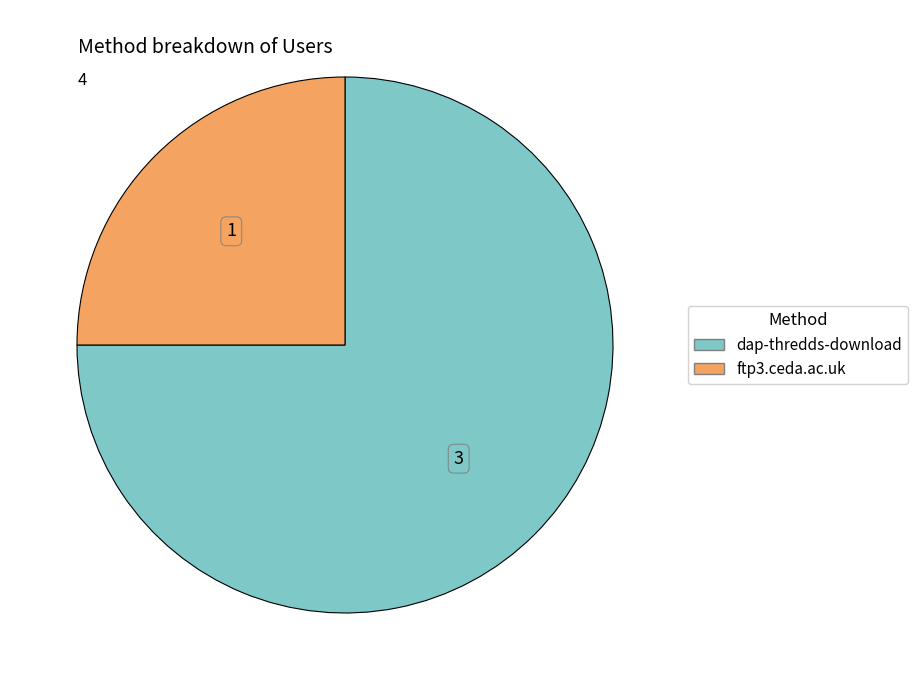

Combined, do dap-thredds-download and ftp3.ceda.ac.uk account for over 50%?

Yes